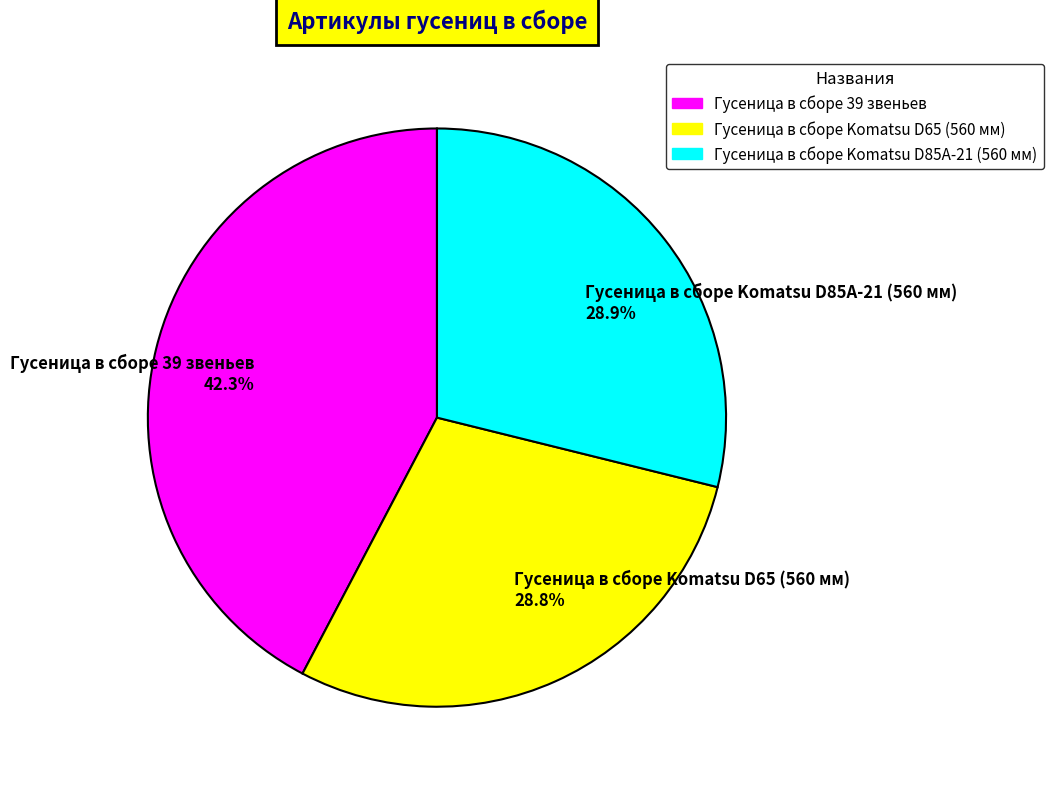

What is the total percentage of Гусеница в сборе 39 звеньев and Гусеница в сборе Komatsu D65 (560 мм)?

71.1%